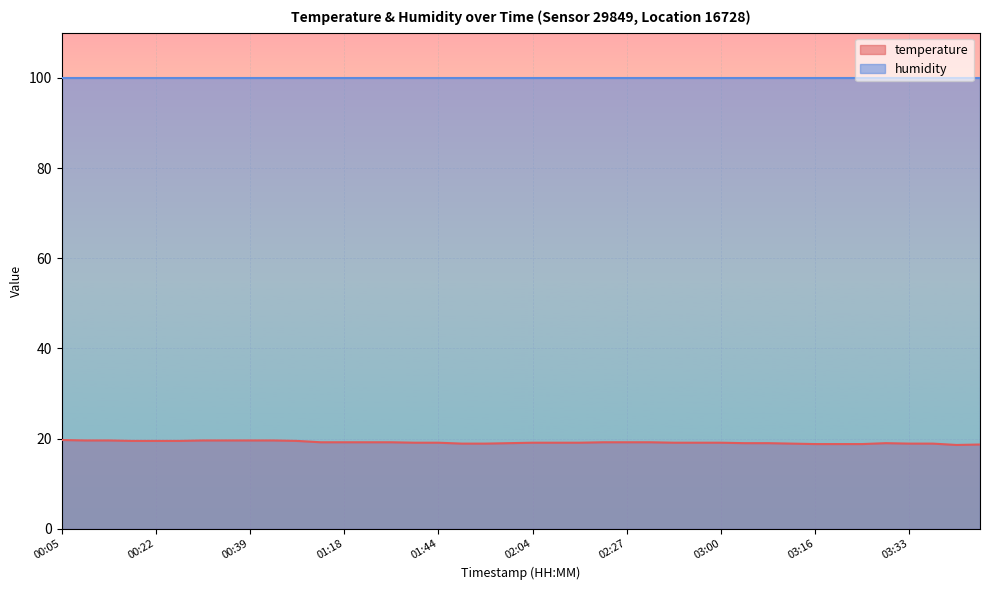

How many data points are less than 19?

10